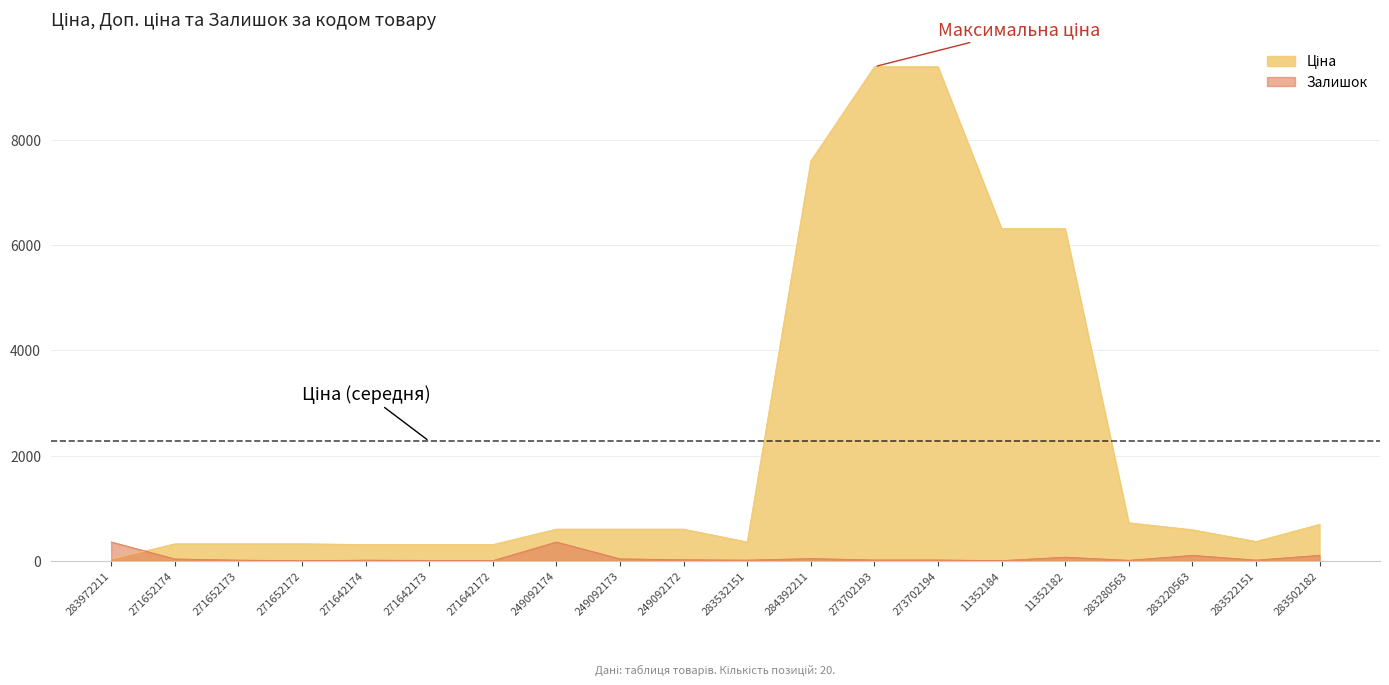

Which series has the widest spread of values?

Ціна